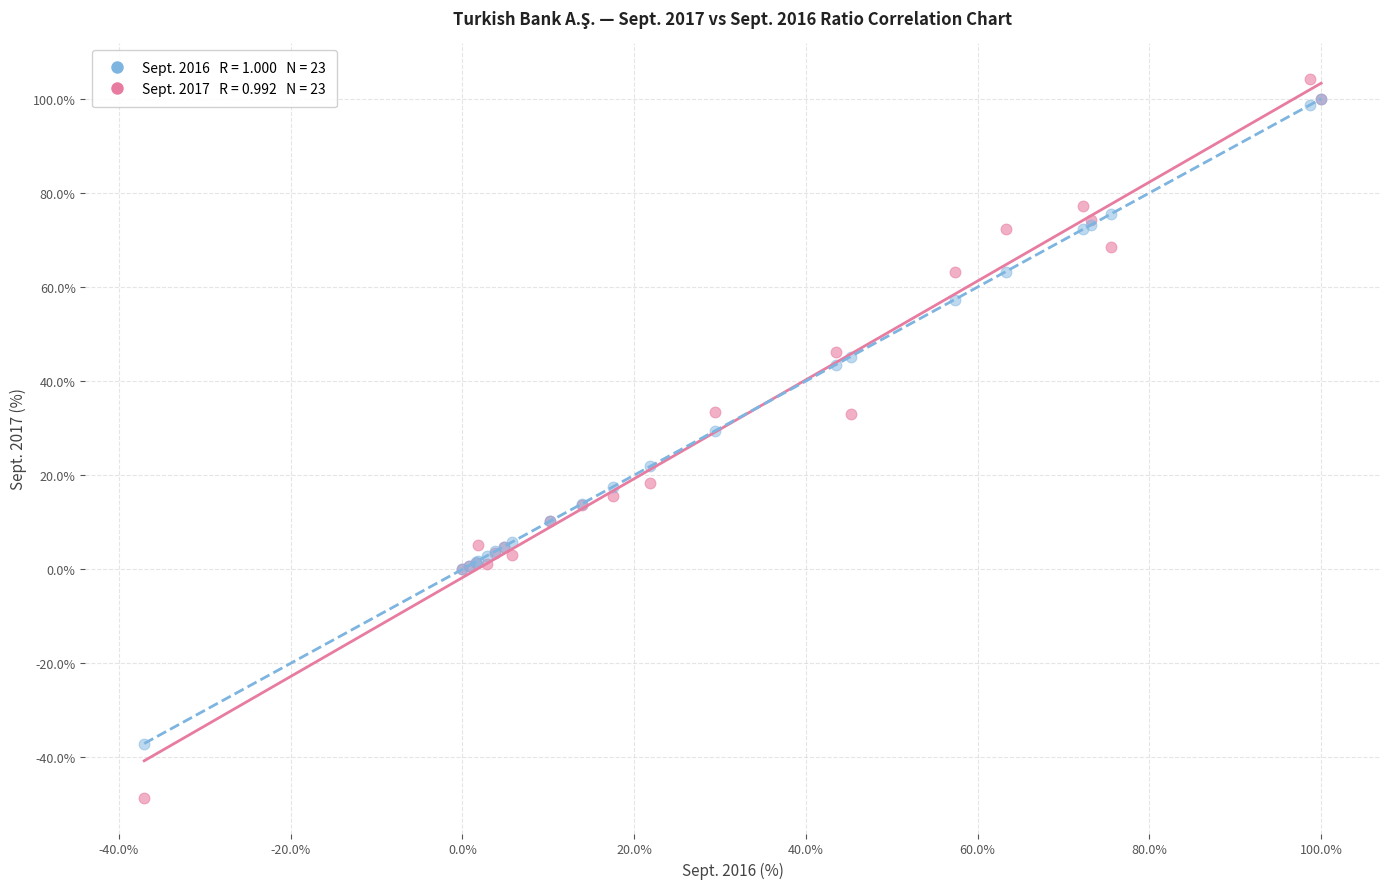

Across all series, what Y value is closest to 27?

29.4